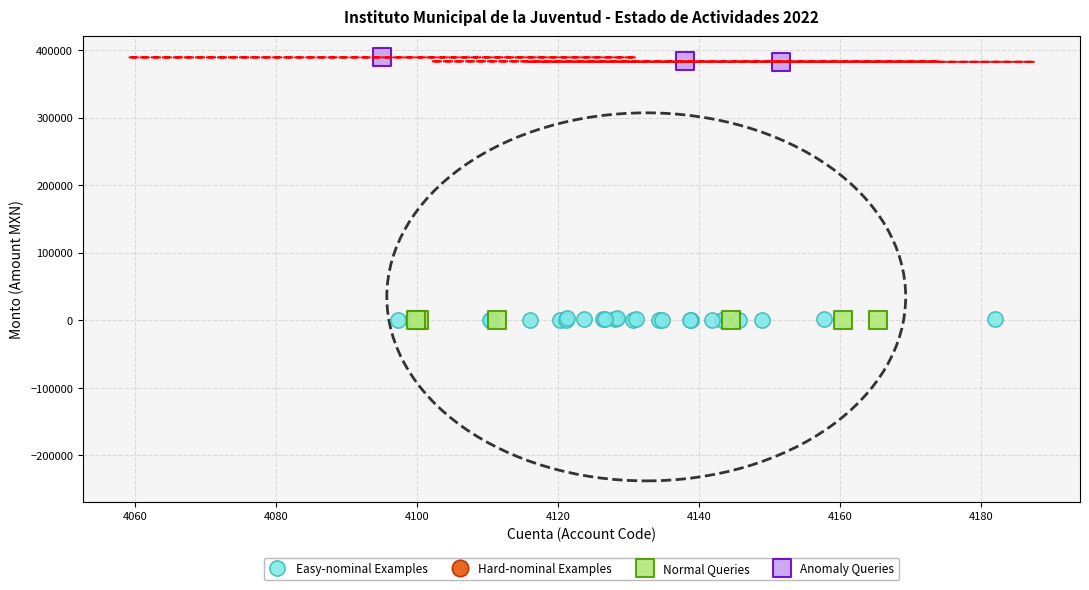

Which series reaches the maximum Y coordinate?

Anomaly Queries